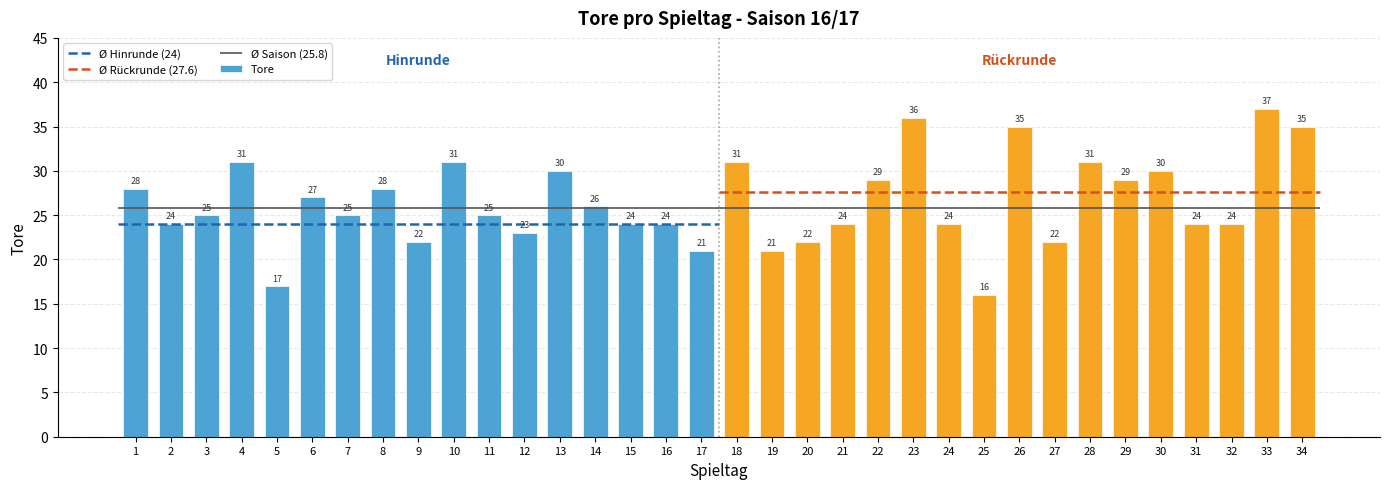

What is the value of the 2nd bar from the left?

24